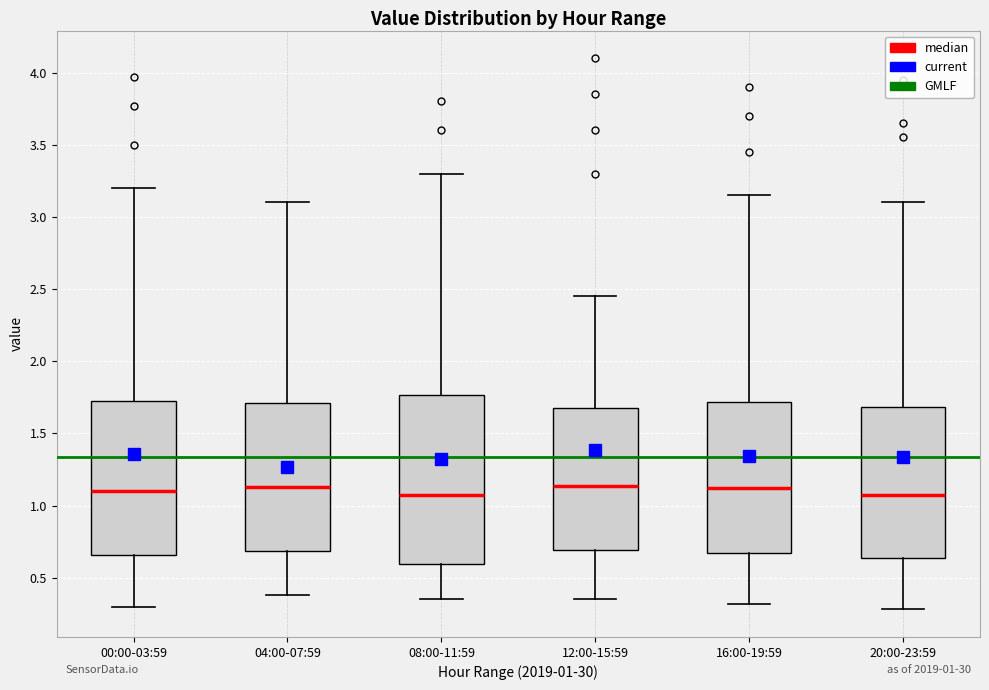

Comparing the boxes themselves (not the whiskers), which one is the tallest?

08:00-11:59